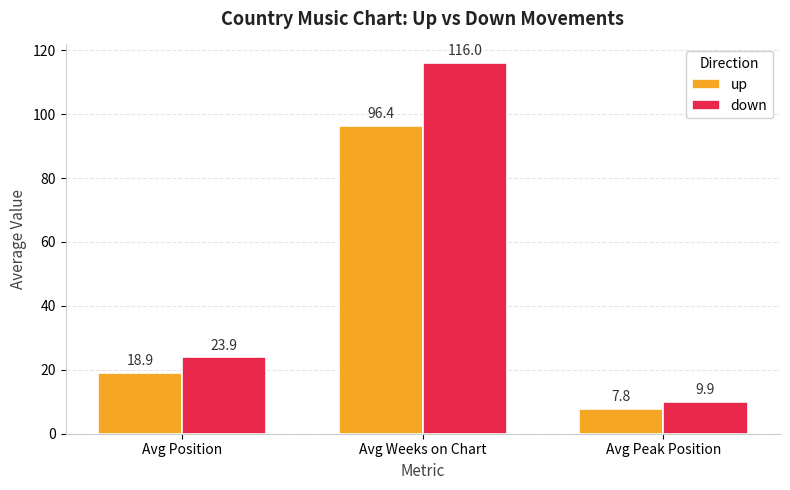

What is the value of the down bar at the 1st from the left?

23.9